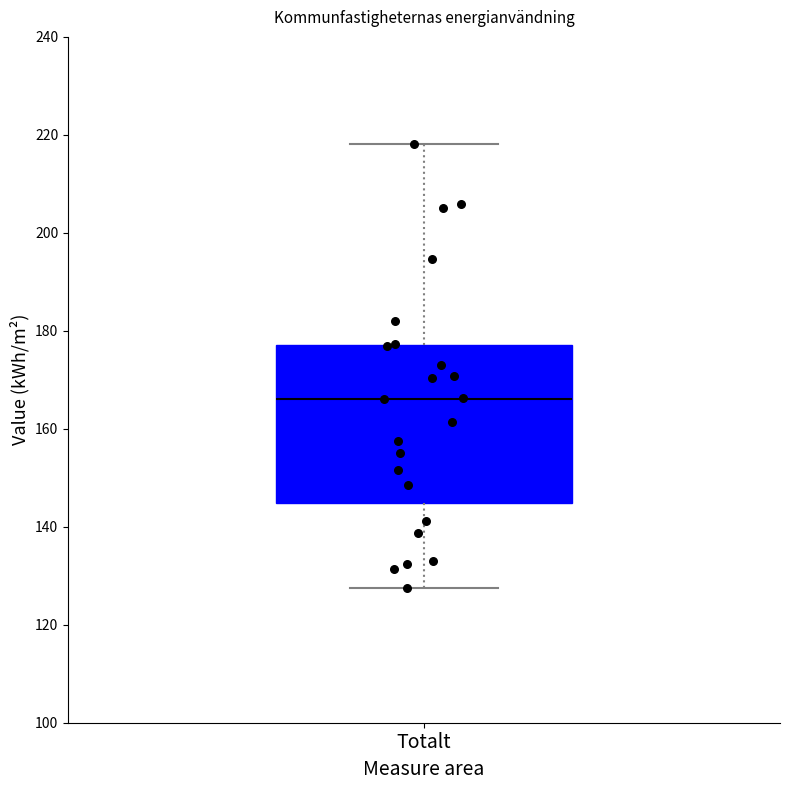

Read this box plot against the y-axis: the position of the median line, the range covered by the box, and the ends of both whiskers. The values are not printed on the chart, so give them approximately, as read against the axis.

median 166, box 144 to 178, whiskers 128 to 218